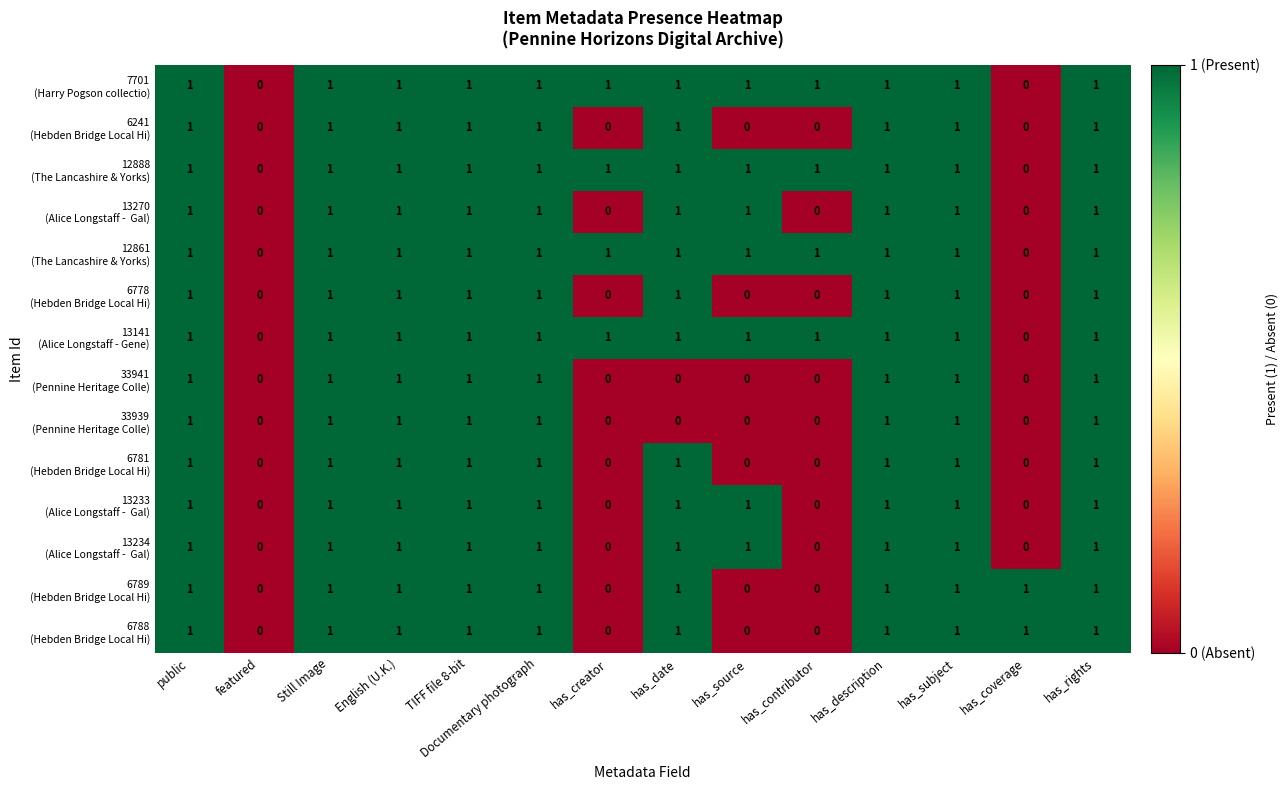

How many data points does each series have?

14